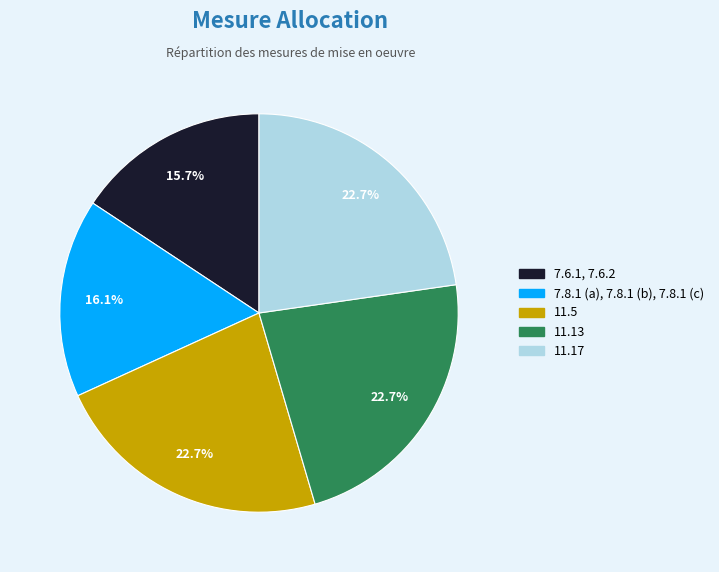

Is there a majority slice in this chart?

No